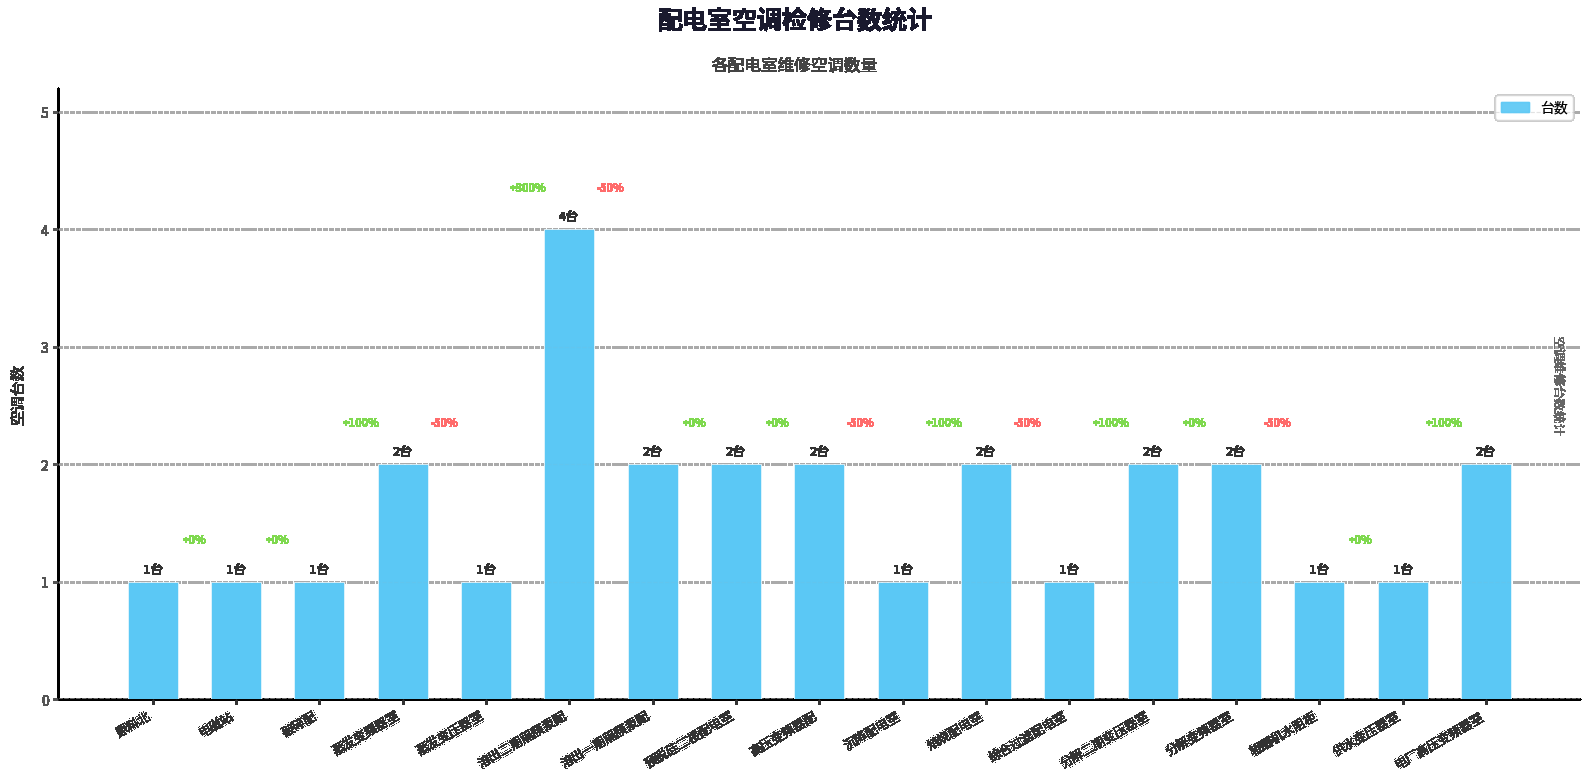

Does the chart contain any negative values?

No